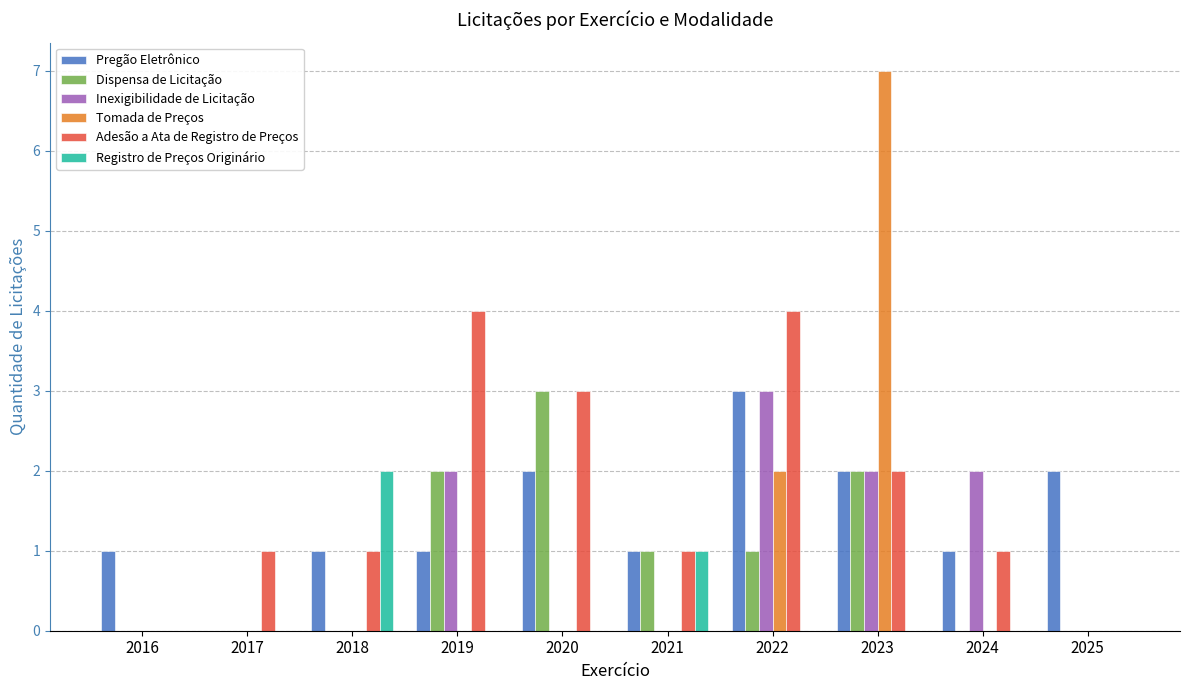

What is the total value across all series at 2017?

1